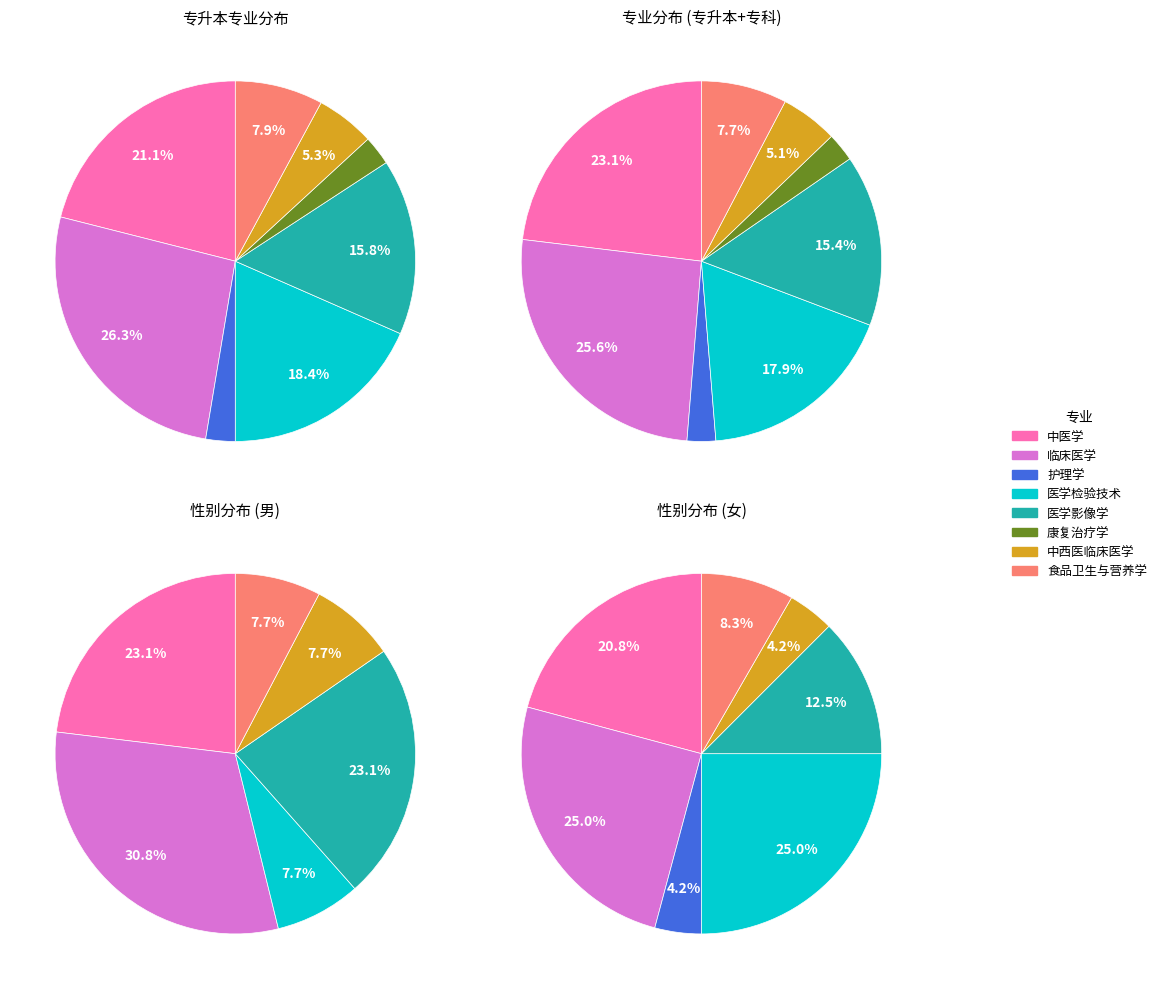

True or false: 医学影像学 accounts for 5% of the total.

False